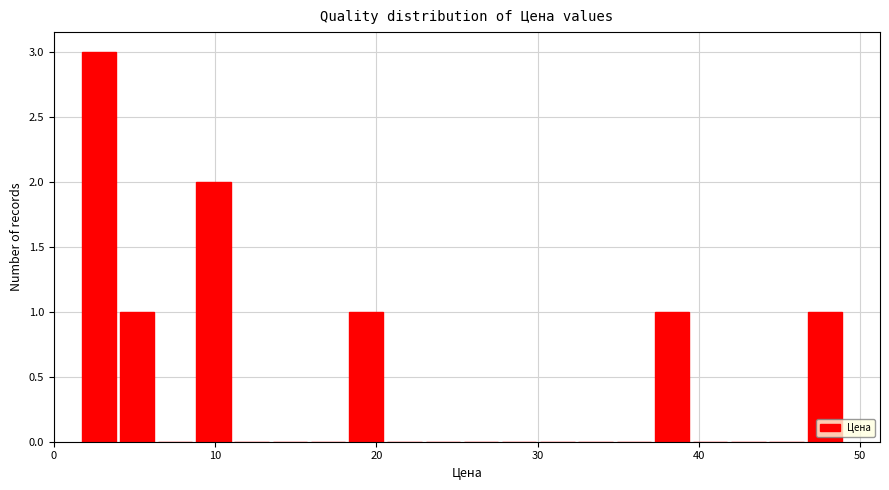

Read against the x-axis, roughly where is the centre of the tallest bar?

3